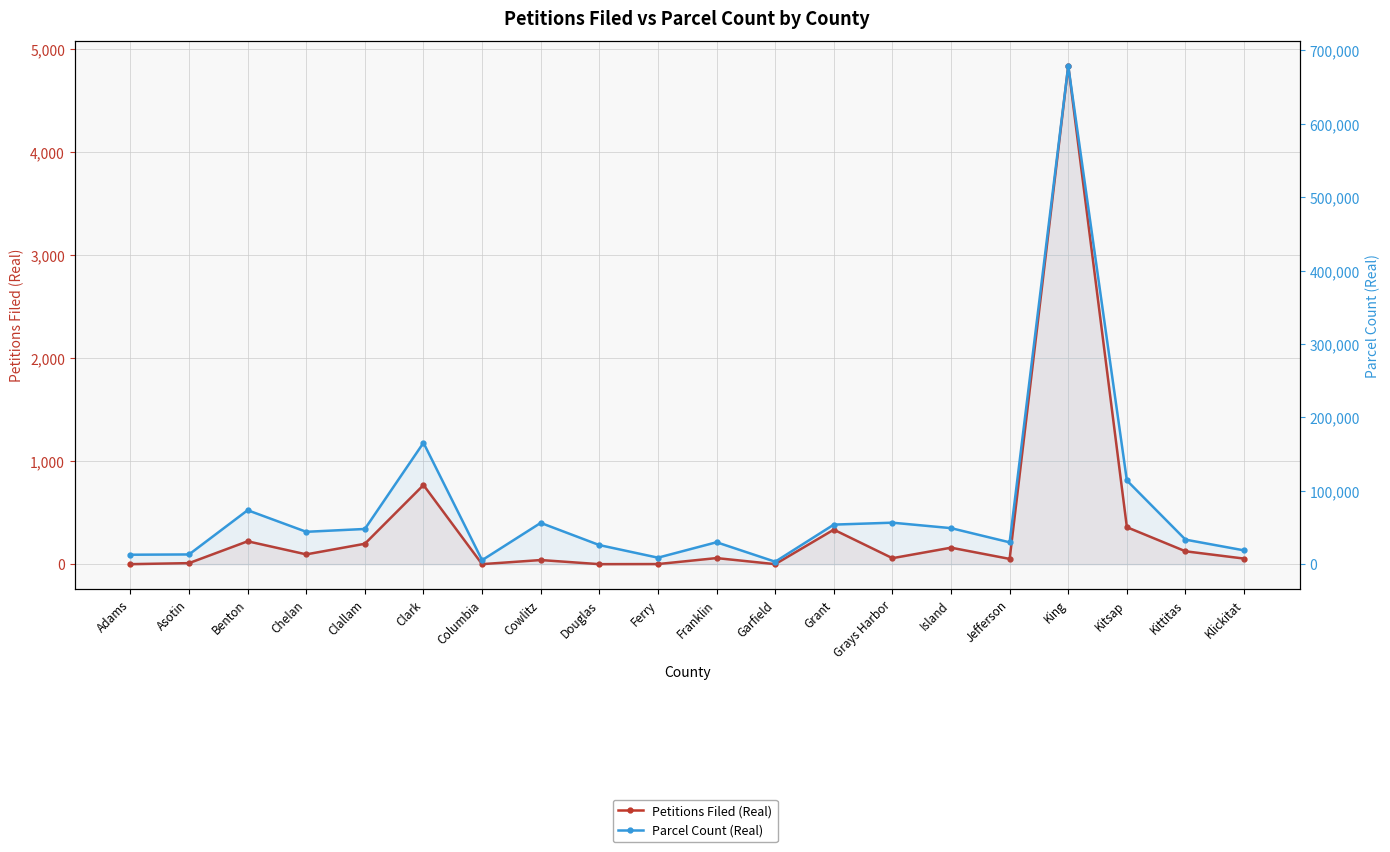

Rank the series by their maximum value, from lowest to highest.

Petitions Filed (Real), Parcel Count (Real)